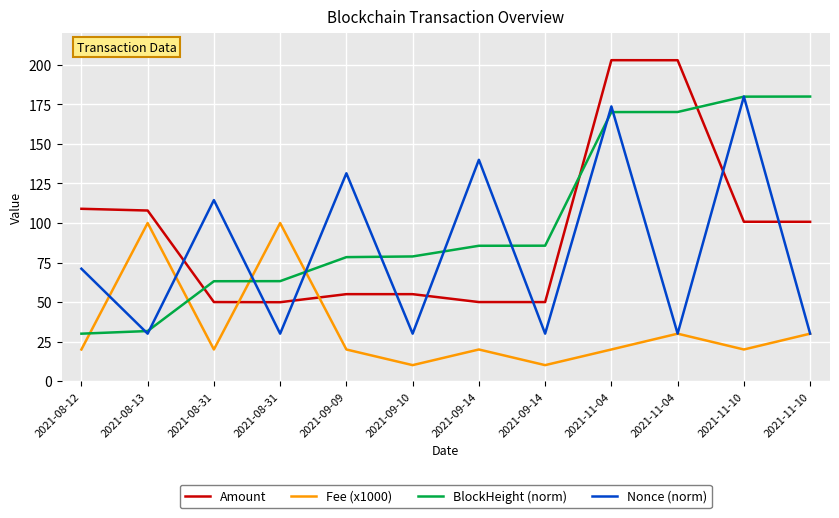

What is the total value across all series at 2021-09-14?

295.6